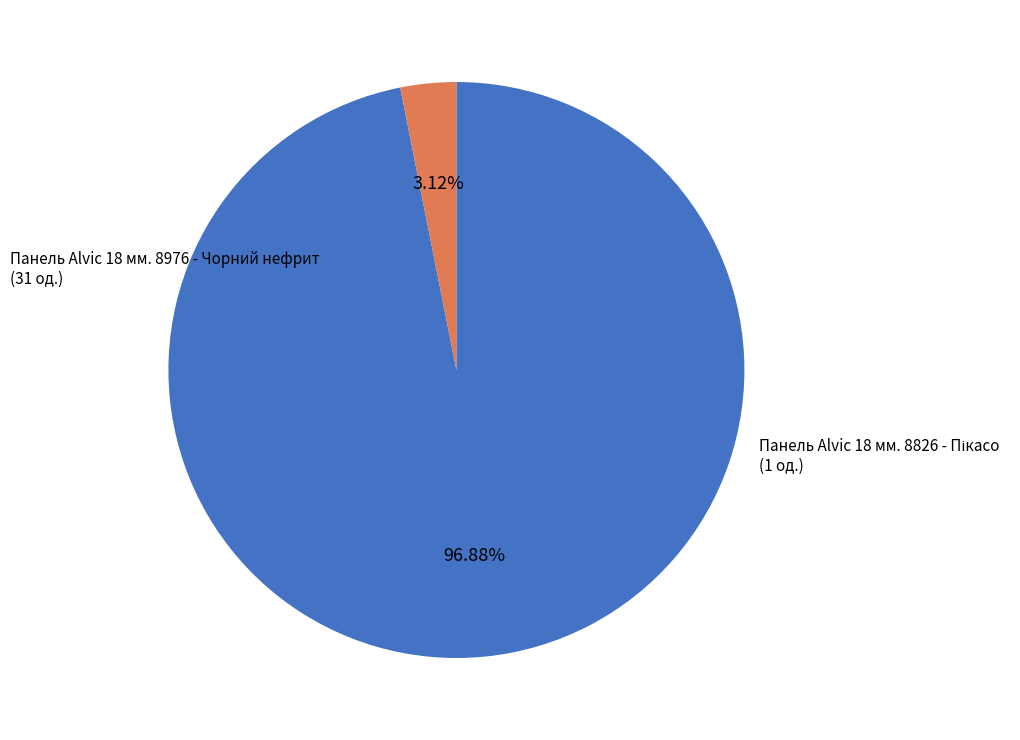

Is there any slice that represents more than half of the pie?

Yes